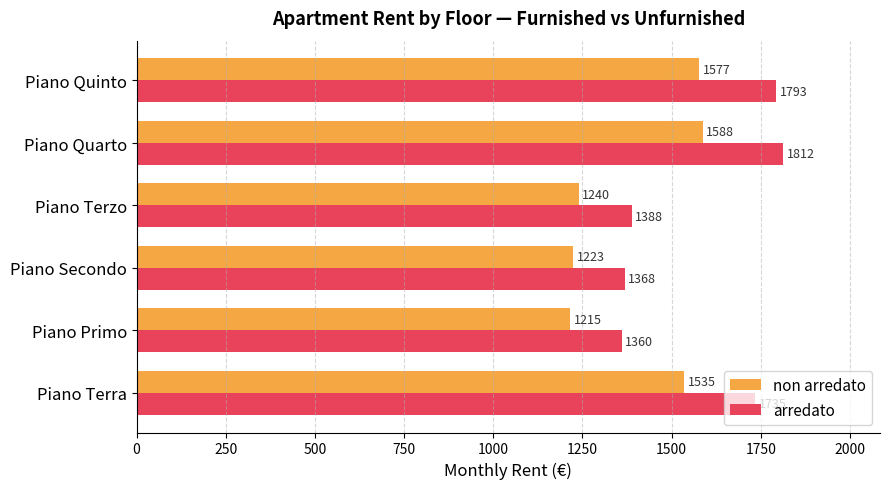

List the labels in order of non arredato value, smallest first.

Piano Primo, Piano Secondo, Piano Terzo, Piano Terra, Piano Quinto, Piano Quarto